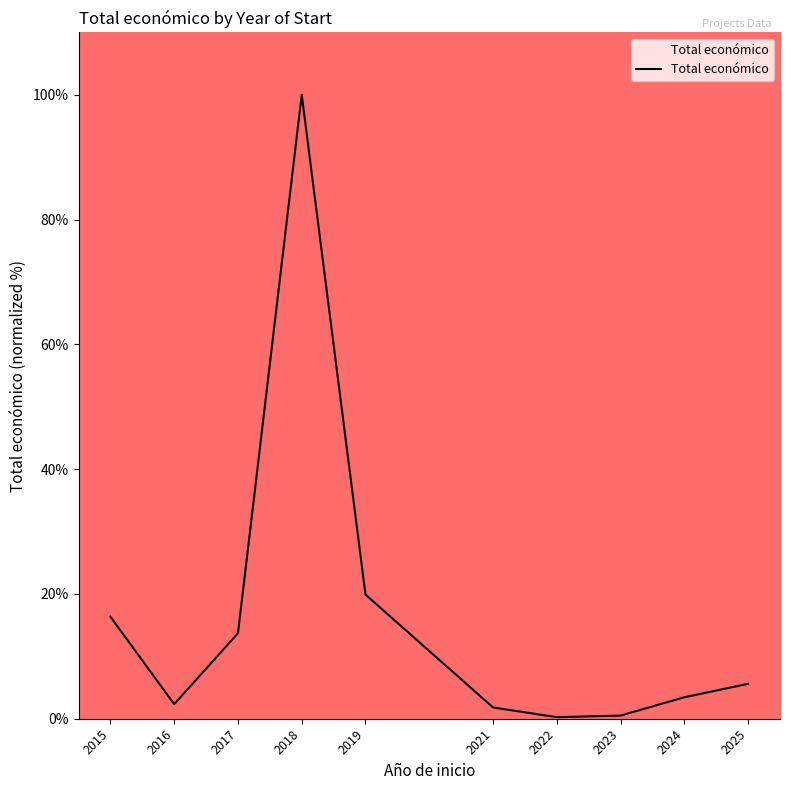

How many values are below 5?

5